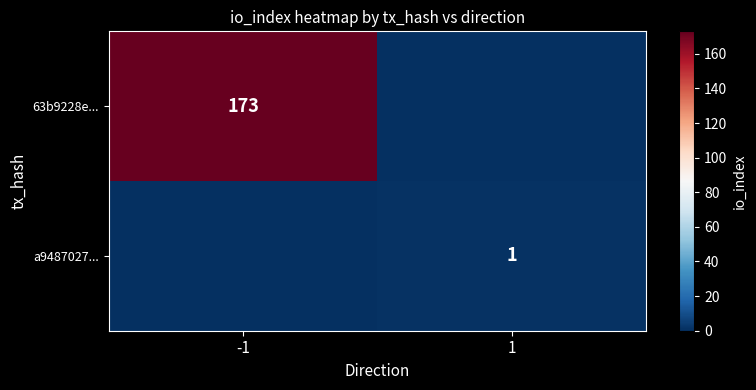

True or false: 63b9228e... has a value of 173 at -1.

True